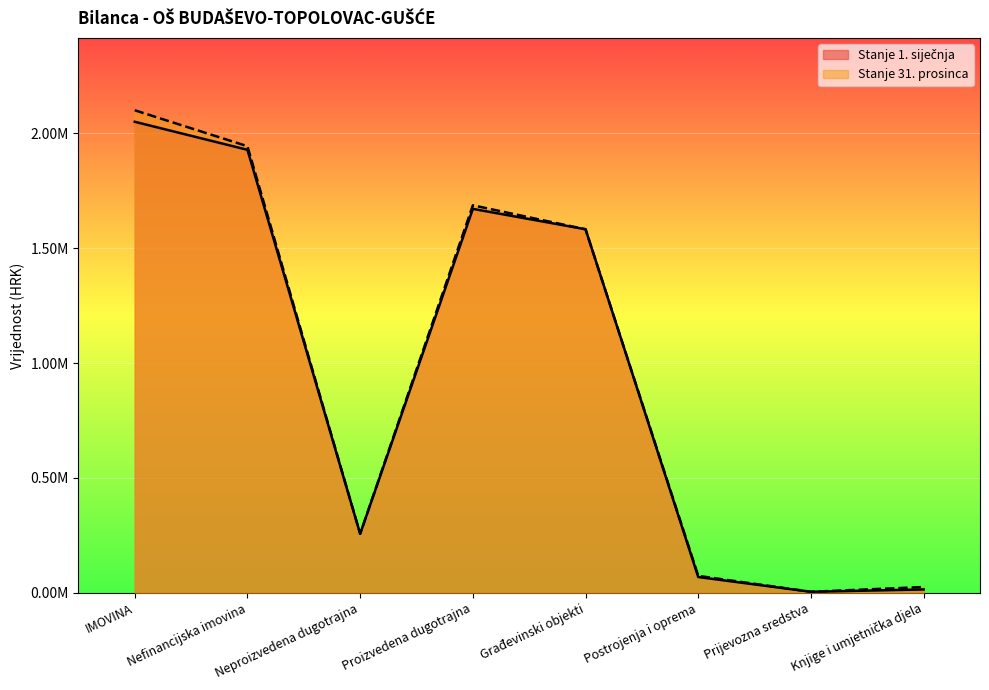

At which category does Stanje 1. siječnja reach its first local valley?

Neproizvedena dugotrajna